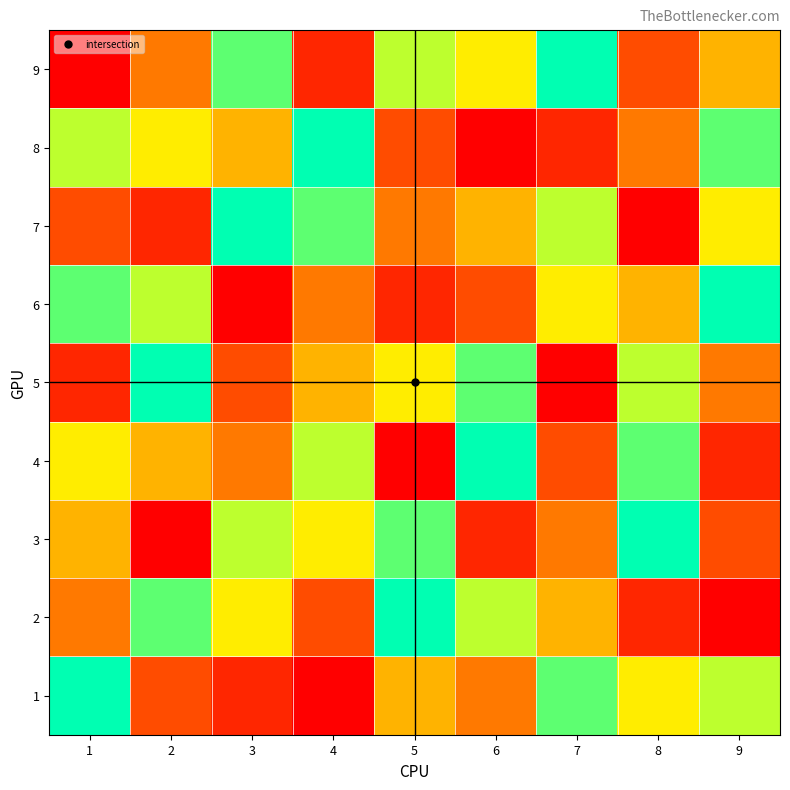

What is the spread (max minus min) of values at 9?

8